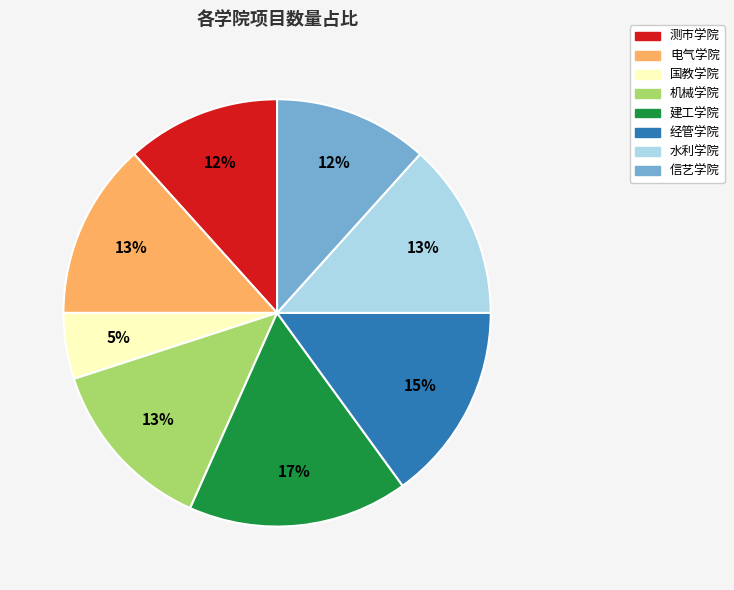

How many segments does this pie chart have?

8